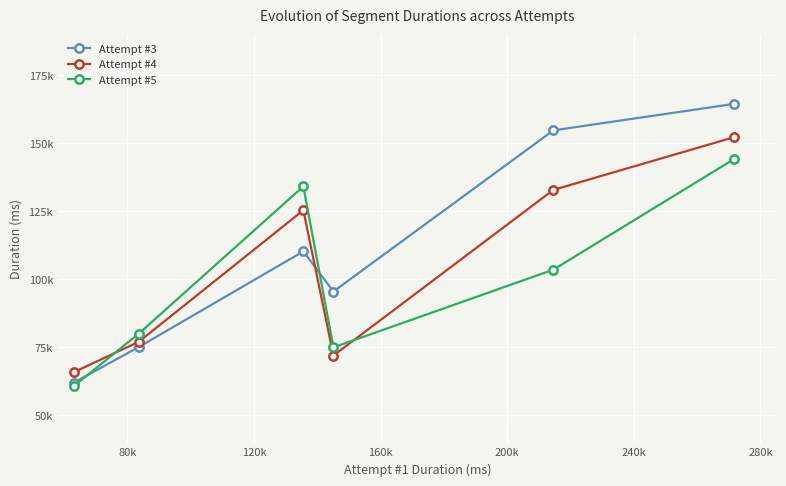

Rank the series by their average value, from highest to lowest.

Attempt #3, Attempt #4, Attempt #5